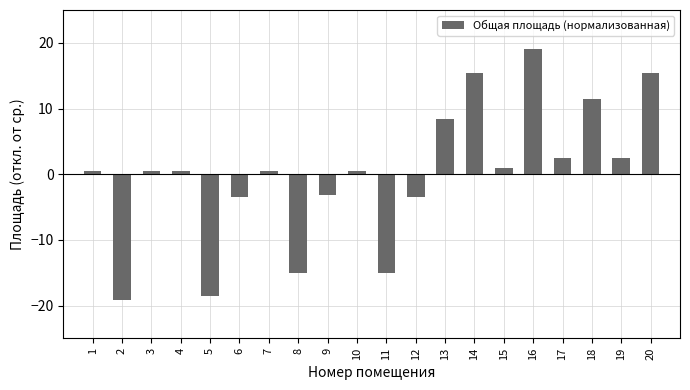

The chart shows a value of 5.0 at 14. True or false?

False